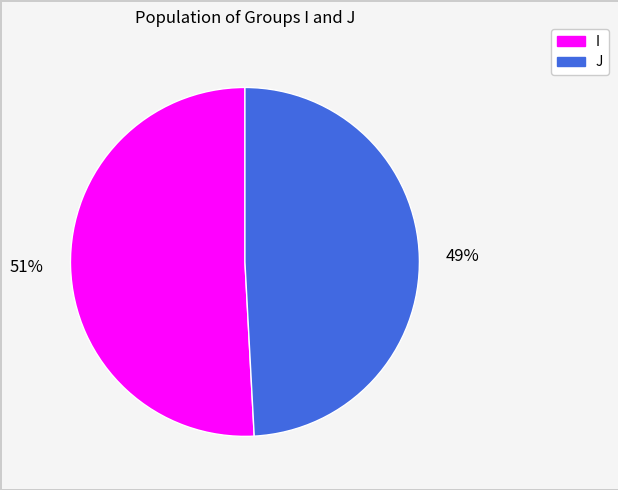

The J slice represents 49% of the pie. True or false?

True